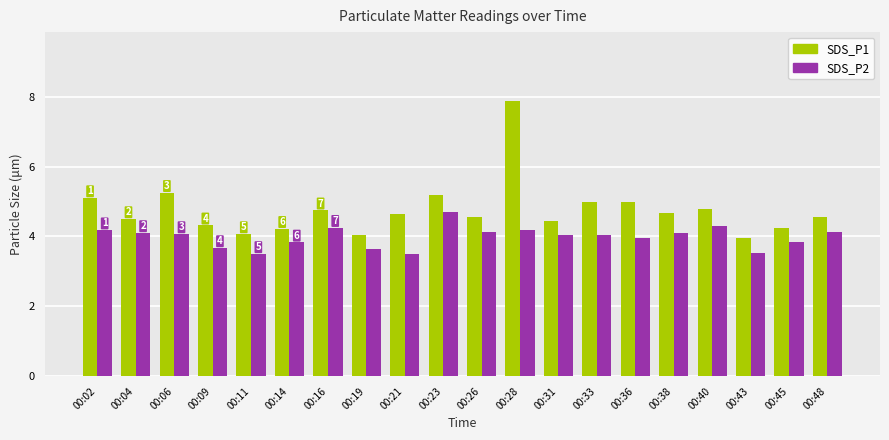

True or false: SDS_P2 has a value of 6.9 at 00:45.

False